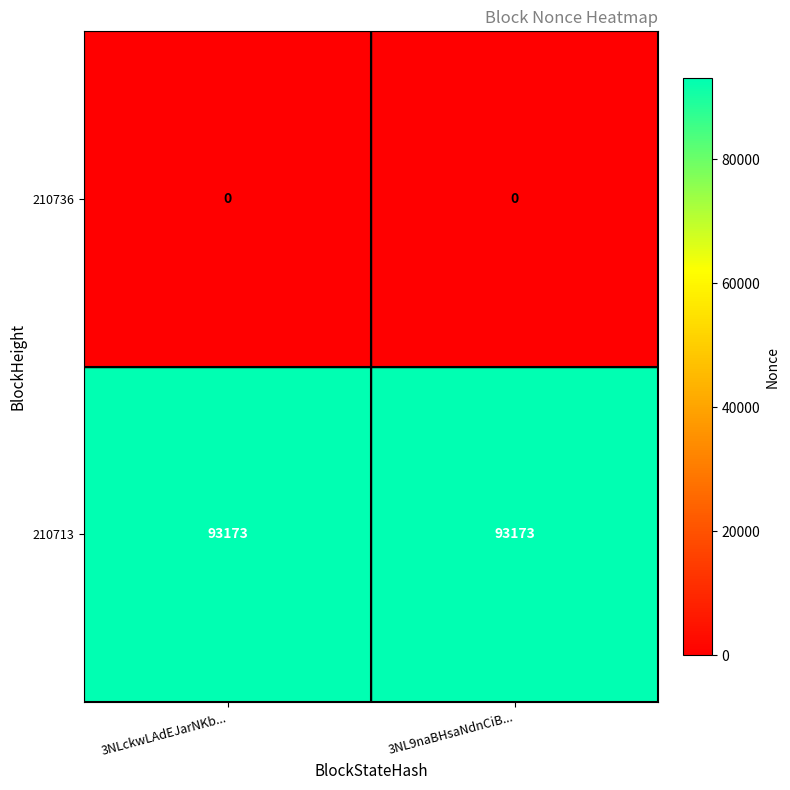

The 210736 series shows 0 at 3NL9naBHsaNdnCiB.... True or false?

True